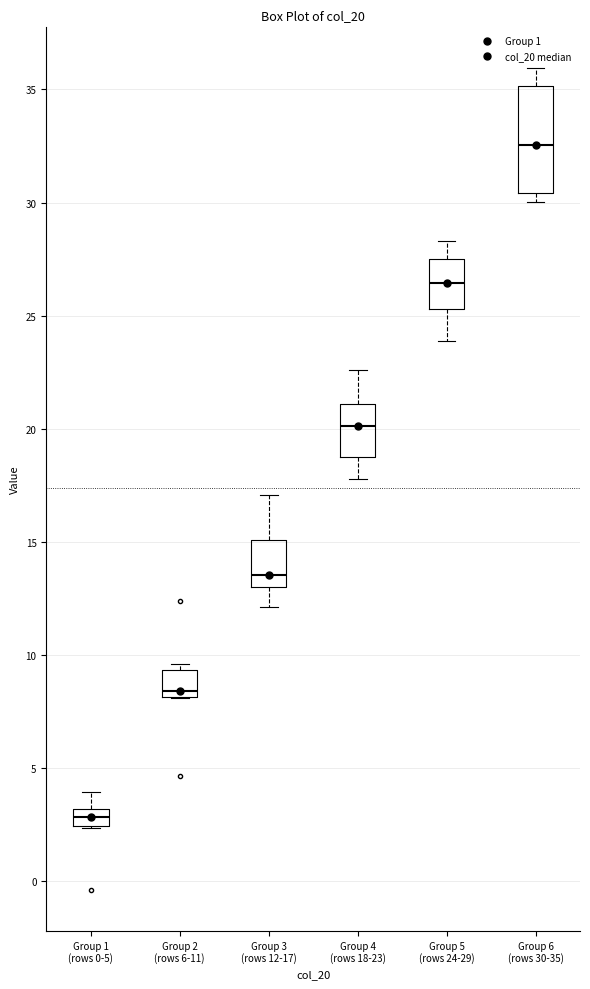

Where does the median line of the box for Group 6 (rows 30-35) sit on the y-axis? The values are not printed on the chart, so give them approximately, as read against the axis.

32.5